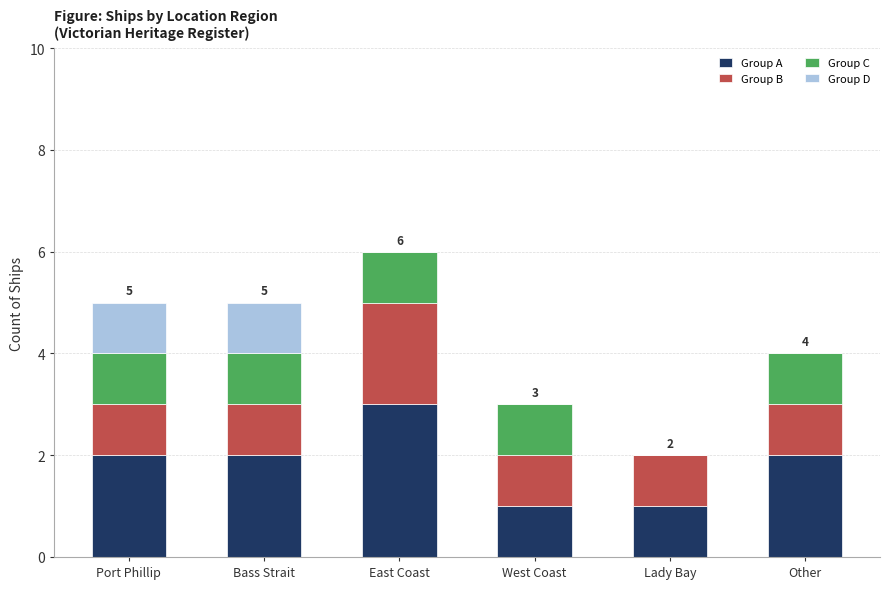

Are the bars horizontal?

No